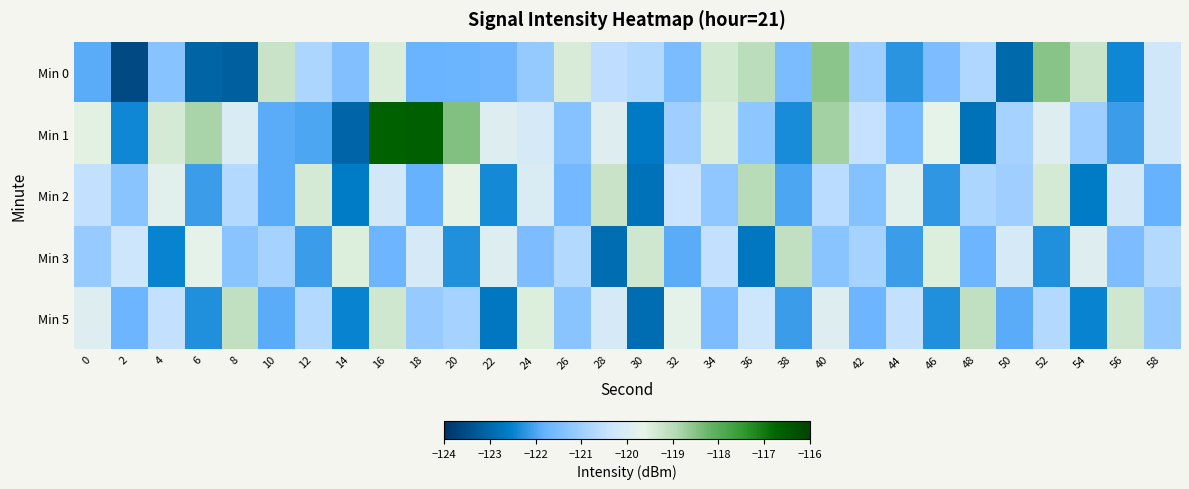

Rank the series at 6 from highest to lowest value.

Min 1, Min 3, Min 2, Min 5, Min 0